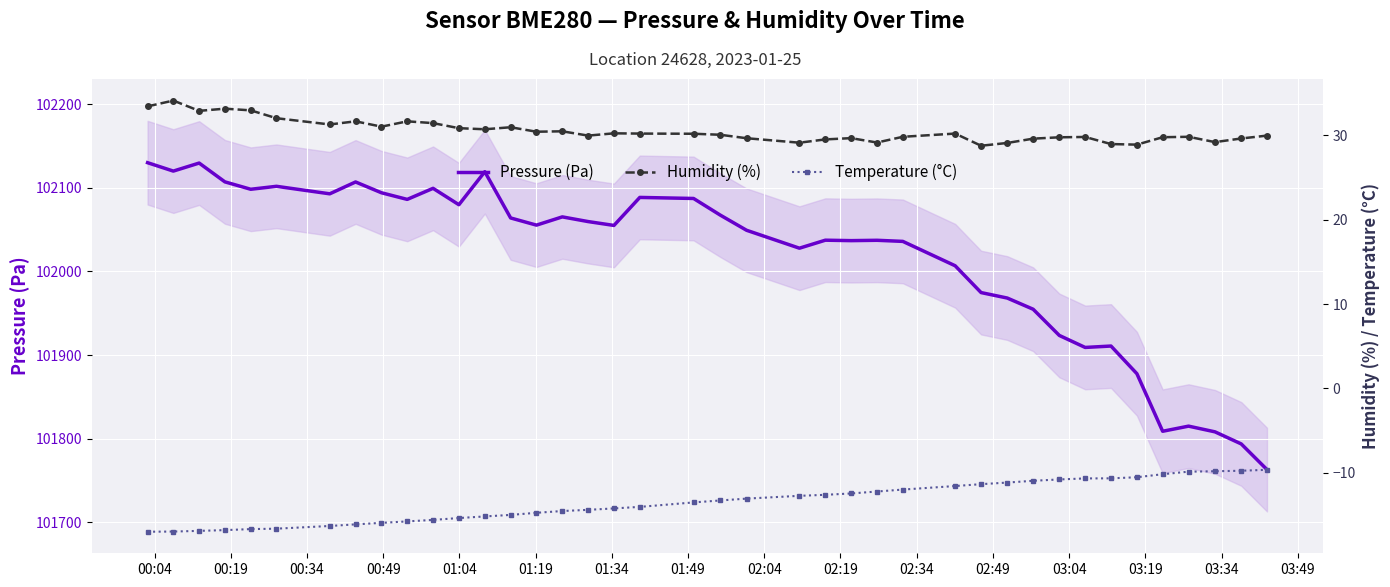

What is the maximum value shown in the chart?

102129.9